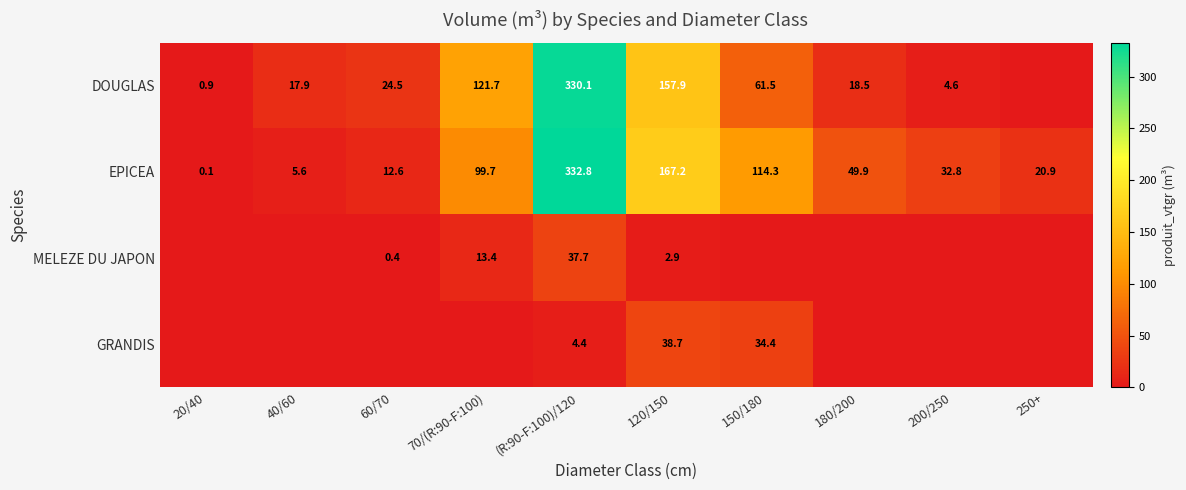

At which label does EPICEA first exceed 49?

70/(R:90-F:100)